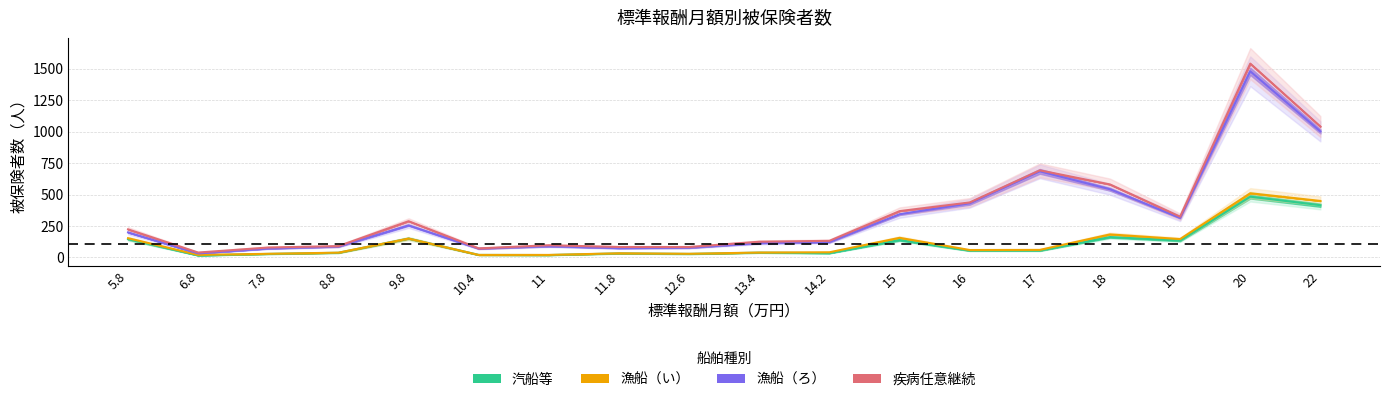

Which has a higher value, 10.4 or 13.4?

13.4